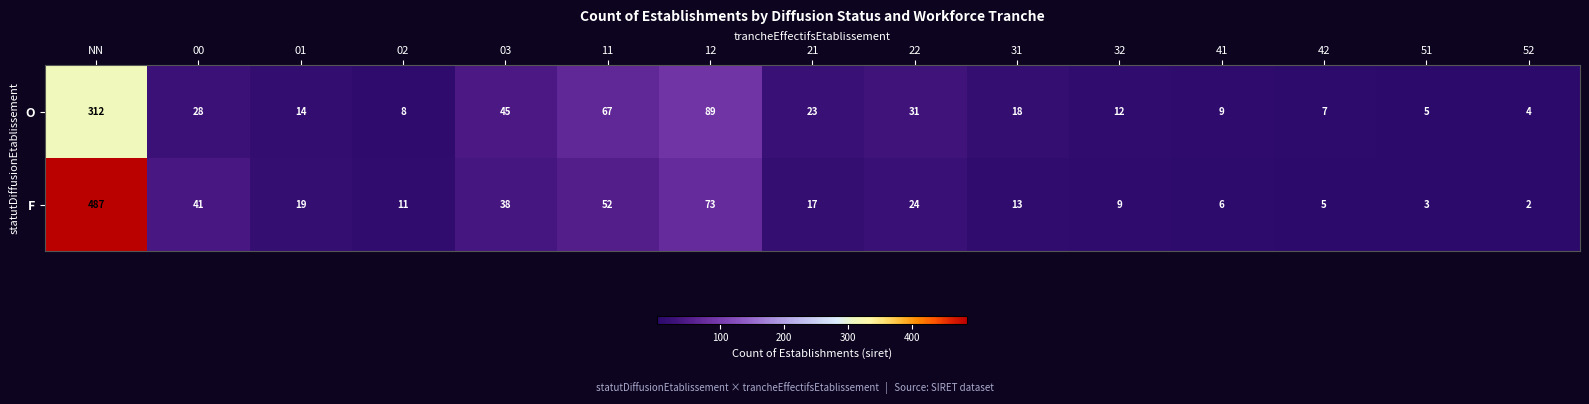

Rank the series by their average value, from highest to lowest.

F, O